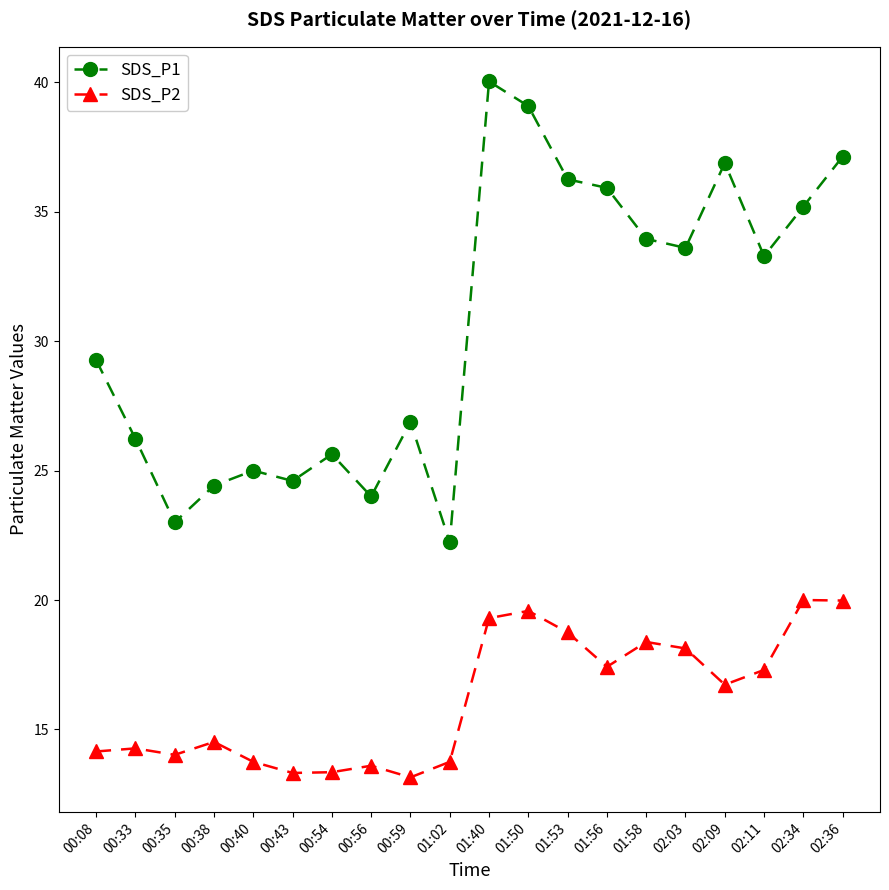

What is the total value across all series at 02:34?

55.2